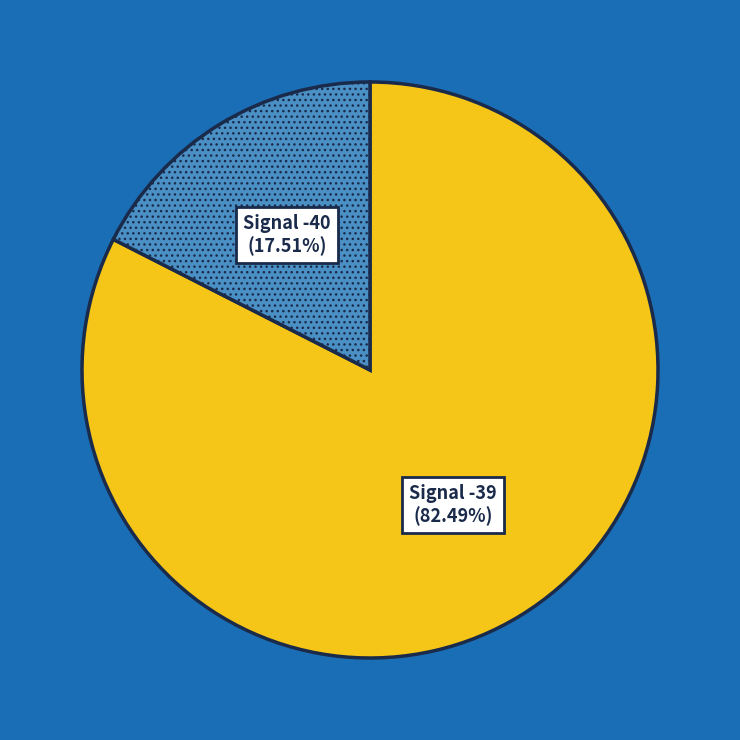

Between Signal -40 and Signal -39, which is larger?

Signal -39